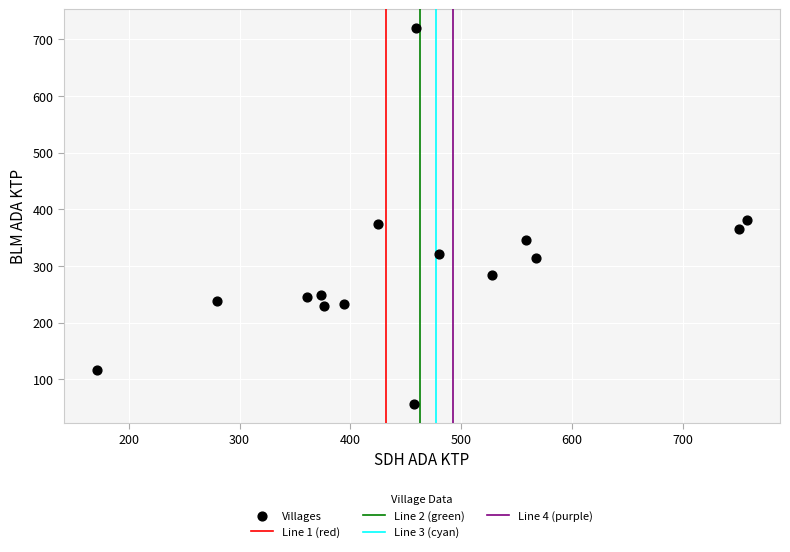

What is the range of Y values (max minus min)?

663